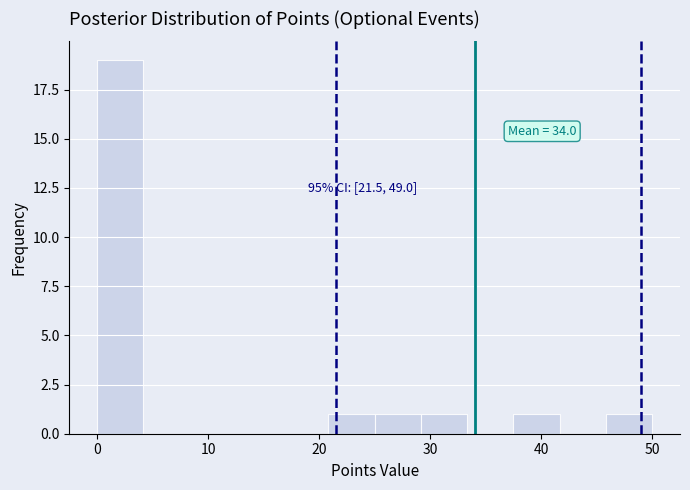

Which range on the x-axis has the tallest bar?

0 to 4